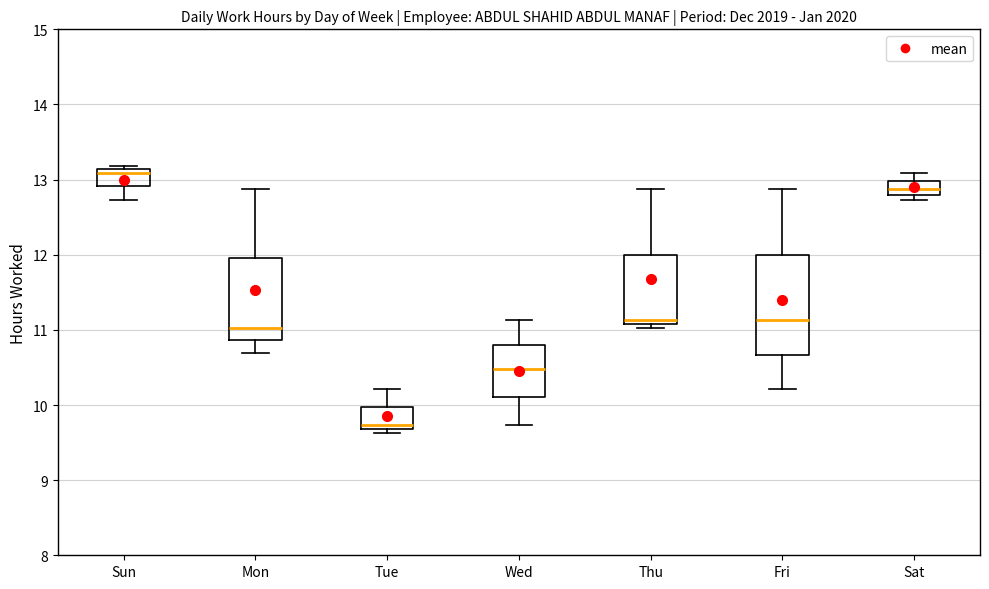

Reading left to right, transcribe this box plot: for each box, give where its median line is, the range the box spans, and where its two whiskers end, as read against the y-axis. The values are not printed on the chart, so give them approximately, as read against the axis.

Sun: median 13.1 (just below the box's upper edge), box 12.9 to 13.1, whiskers 12.7 to 13.2
Mon: median 11.0, box 10.9 to 12.0, whiskers 10.7 to 12.9
Tue: median 9.7 (just above the box's lower edge), box 9.7 to 10.0, whiskers 9.6 to 10.2
Wed: median 10.5, box 10.1 to 10.8, whiskers 9.7 to 11.1
Thu: median 11.1 (just above the box's lower edge), box 11.1 to 12.0, whiskers 11.0 to 12.9
Fri: median 11.1, box 10.7 to 12.0, whiskers 10.2 to 12.9
Sat: median 12.9, box 12.8 to 13.0, whiskers 12.7 to 13.1